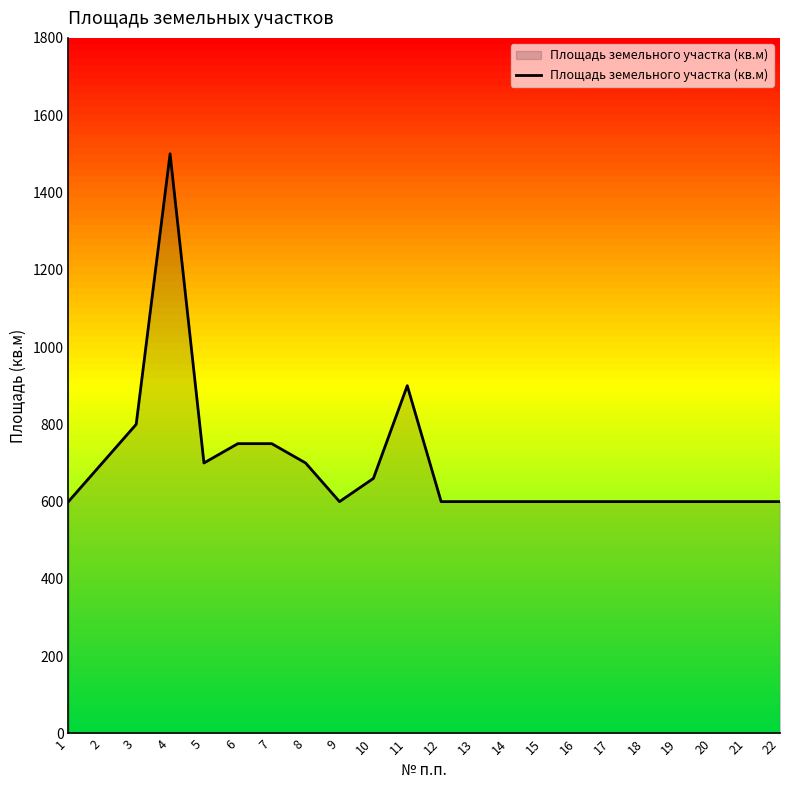

How many lines are shown in the chart?

1